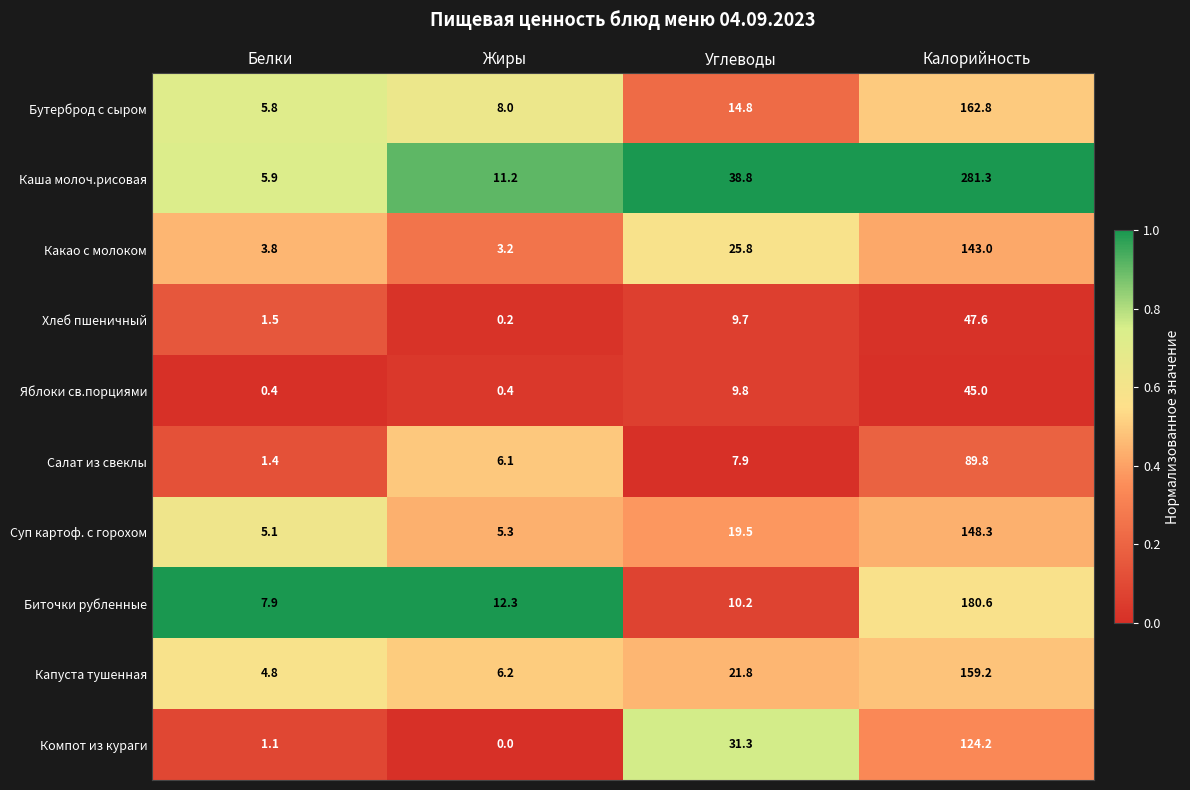

What is the difference between the maximum and second lowest values in the Компот из кураги series?

123.1